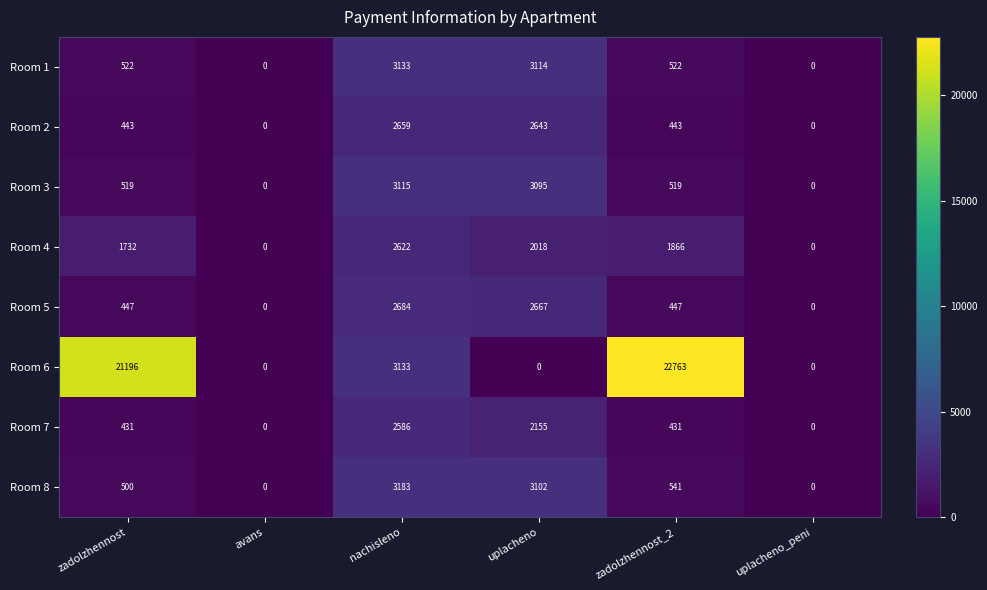

At which label is Room 8 closest to 1591?

zadolzhennost_2